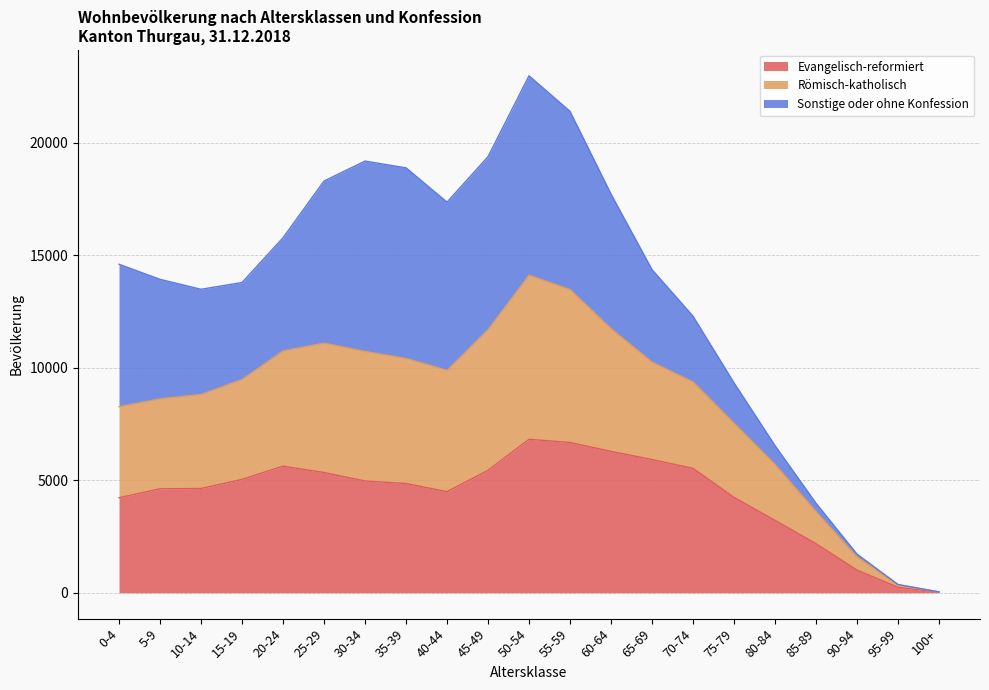

Is the value of Römisch-katholisch at 25-29 greater than the value of Evangelisch-reformiert at 85-89?

Yes